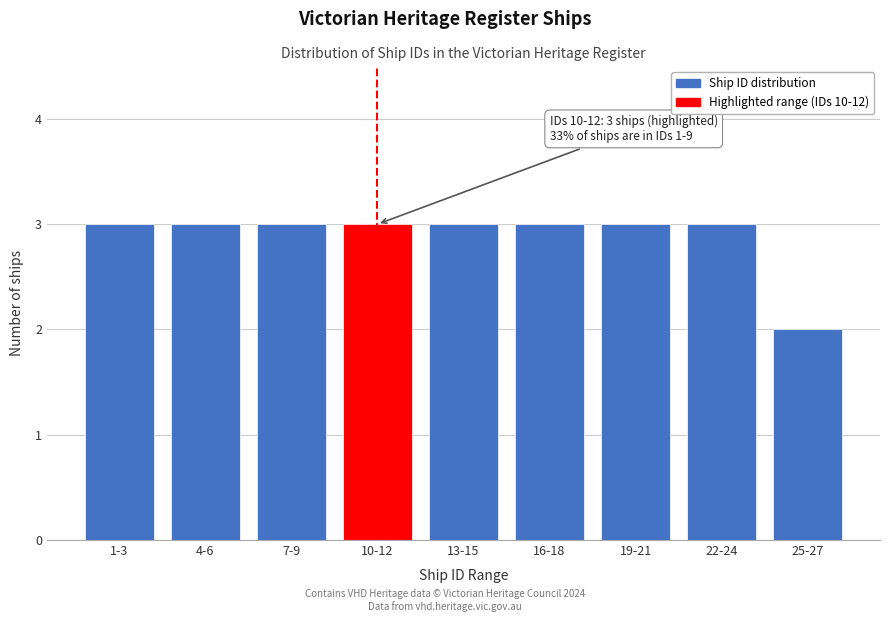

Reading left to right, extract all data points from this chart.

3	3	3	3	3	3	3	3	2